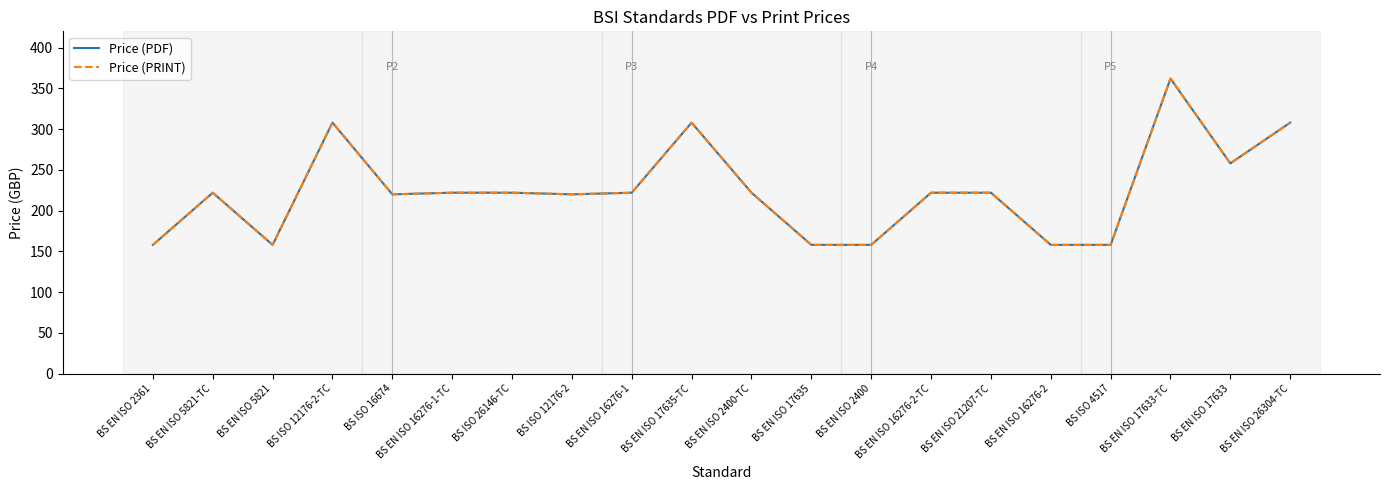

What is the average value of the Price (PRINT) series?

224